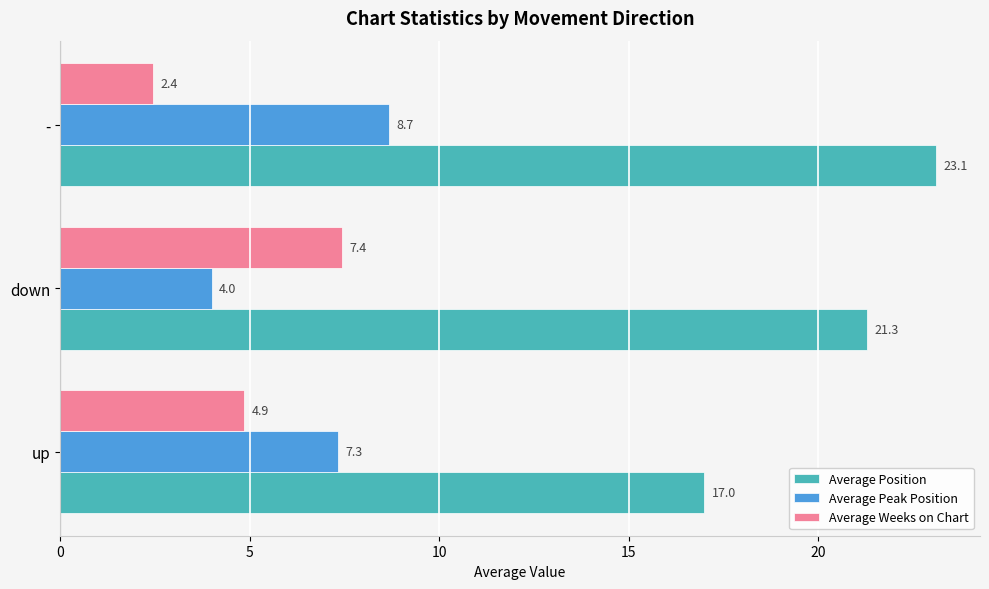

Is the value of Average Position at - greater than the value of Average Weeks on Chart at up?

Yes